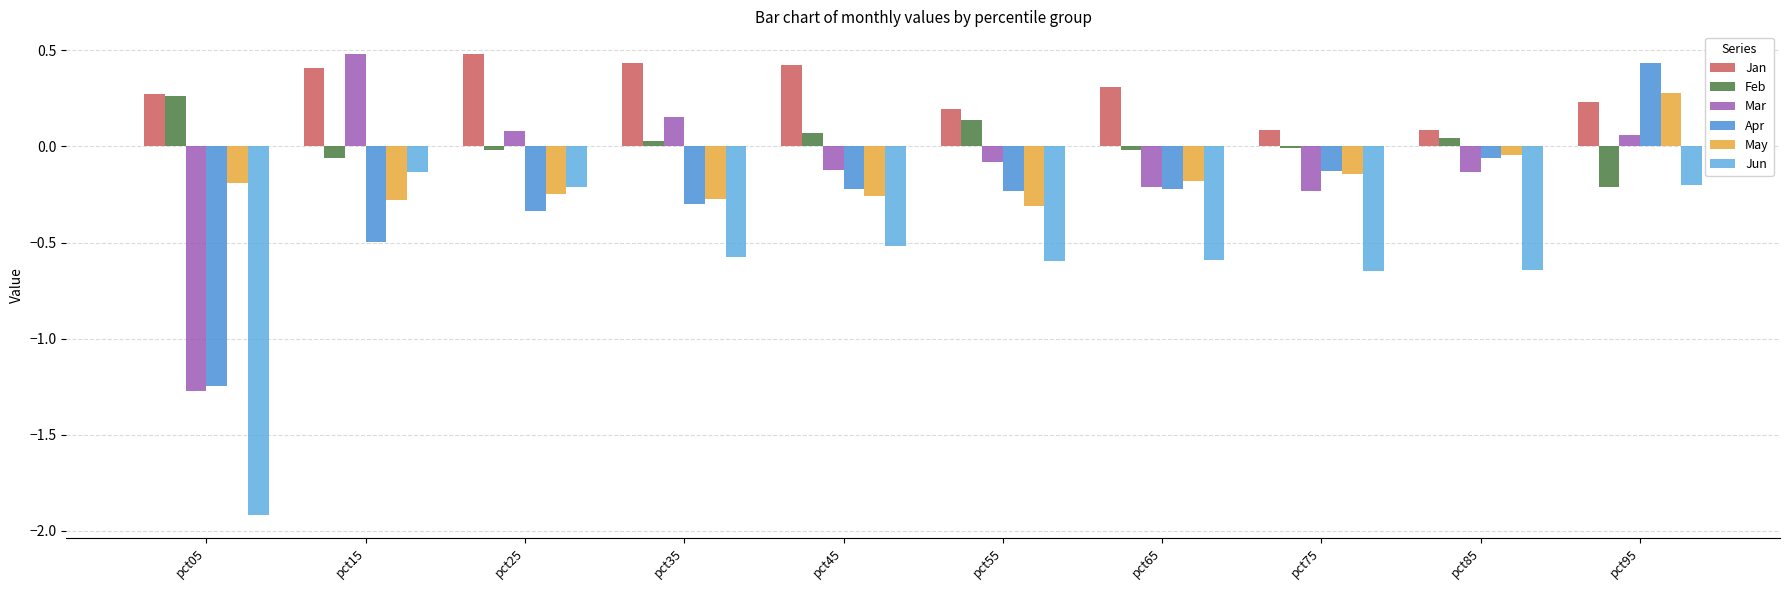

List the labels in order of Jun value, largest first.

pct15, pct95, pct25, pct45, pct35, pct65, pct55, pct85, pct75, pct05